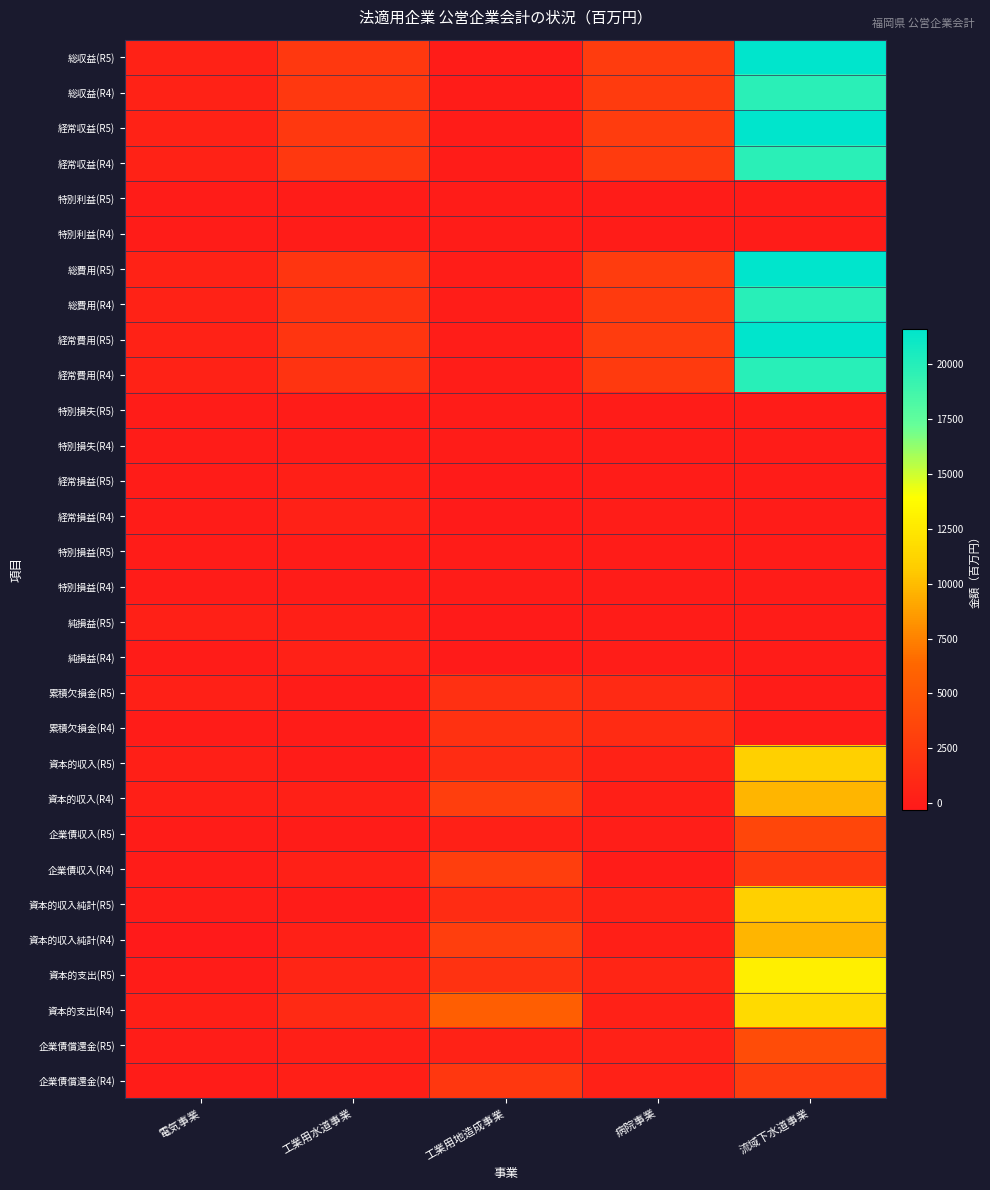

Rank the series by their maximum value, from highest to lowest.

総収益(R5), 経常収益(R5), 総費用(R5), 経常費用(R5), 総費用(R4), 経常費用(R4), 総収益(R4), 経常収益(R4), 資本的支出(R5), 資本的支出(R4), 資本的収入(R5), 資本的収入純計(R5), 資本的収入(R4), 資本的収入純計(R4), 企業債償還金(R5), 企業債収入(R5), 企業債収入(R4), 企業債償還金(R4), 累積欠損金(R4), 累積欠損金(R5), 経常損益(R4), 純損益(R4), 純損益(R5), 経常損益(R5), 特別損失(R4), 特別利益(R5), 特別利益(R4), 特別損失(R5), 特別損益(R5), 特別損益(R4)